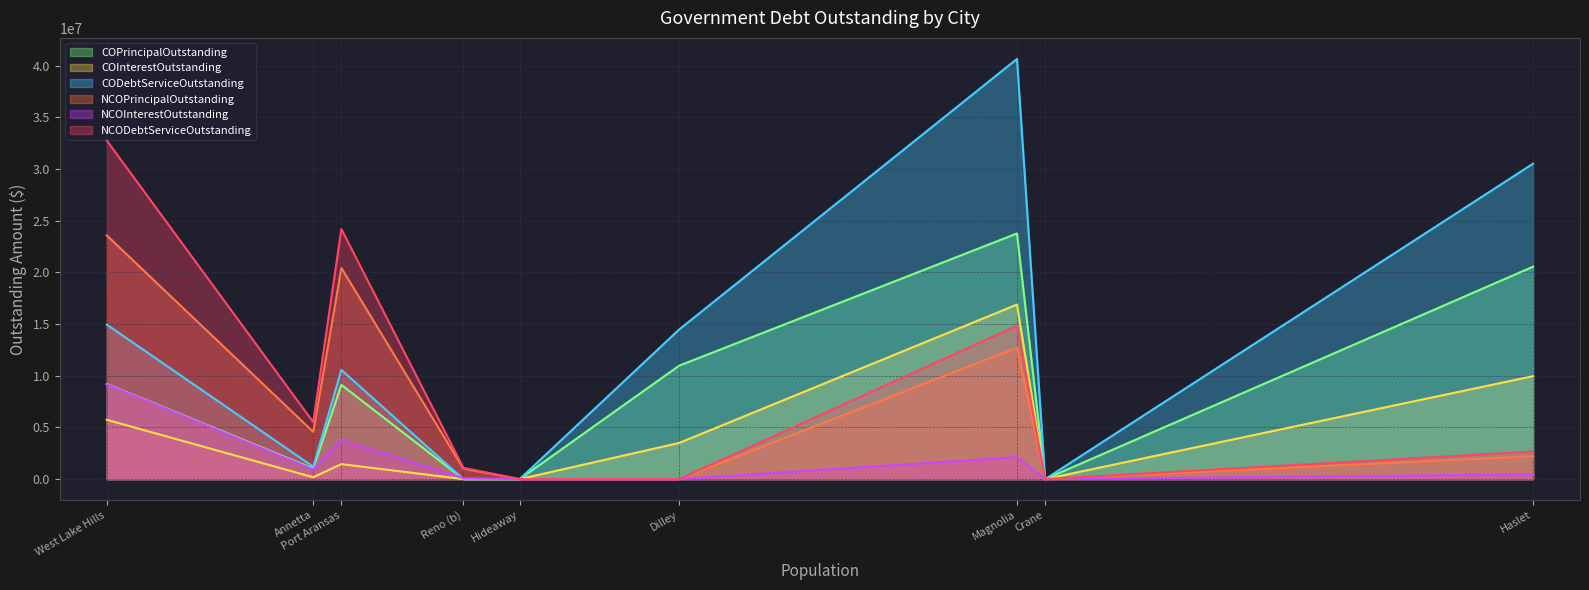

In NCODebtServiceOutstanding, how many points are lower than both neighbors (excluding endpoints)?

2